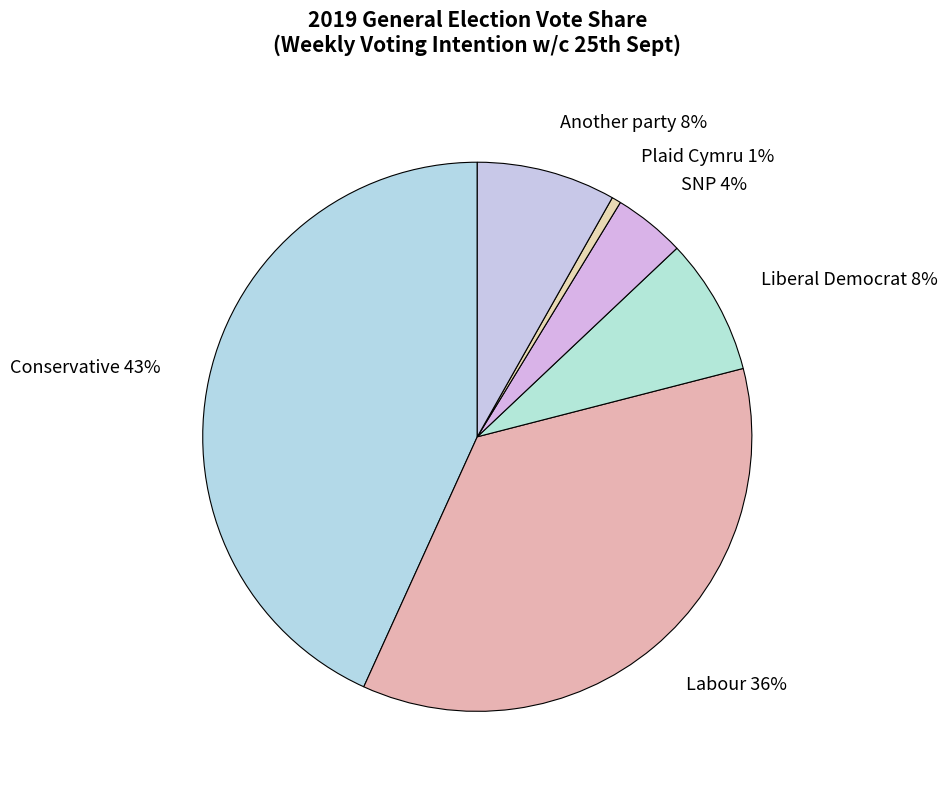

What is the ratio of the value at Another party 8% to the value at Liberal Democrat 8%?

1.0